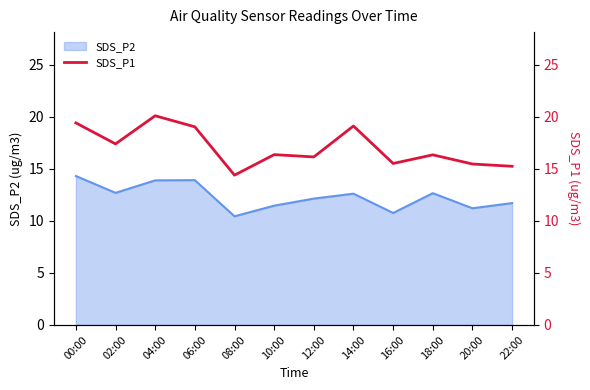

The chart shows a value of 5.0 at 16:00. True or false?

False